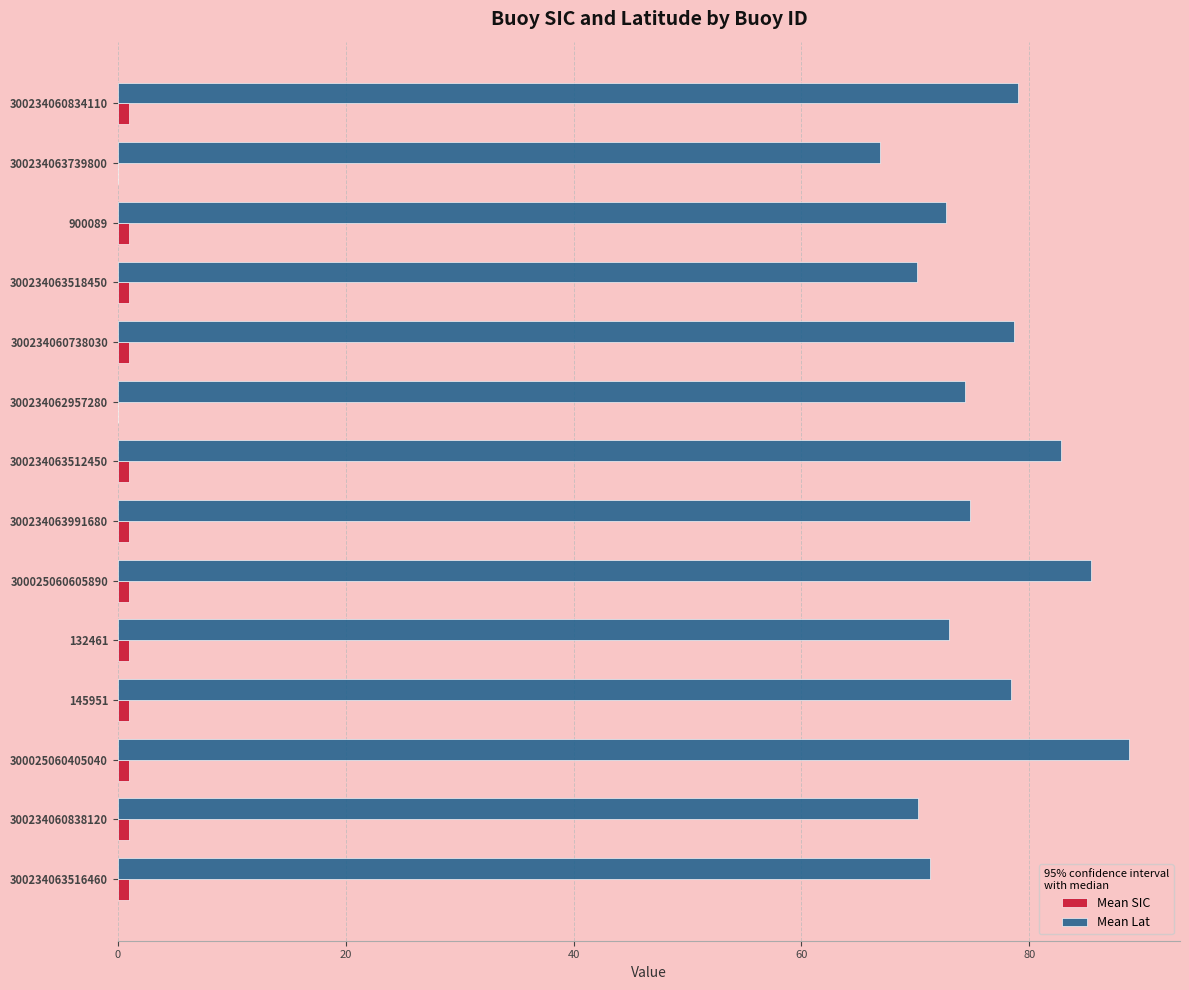

Which series has the largest total across all categories?

Mean Lat